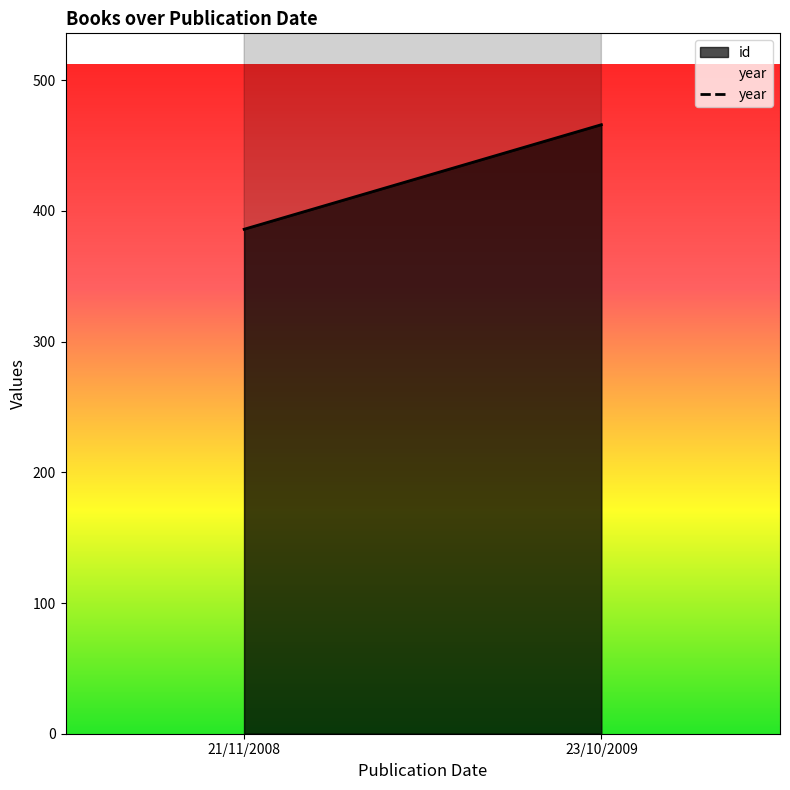

How many lines are shown in the chart?

1